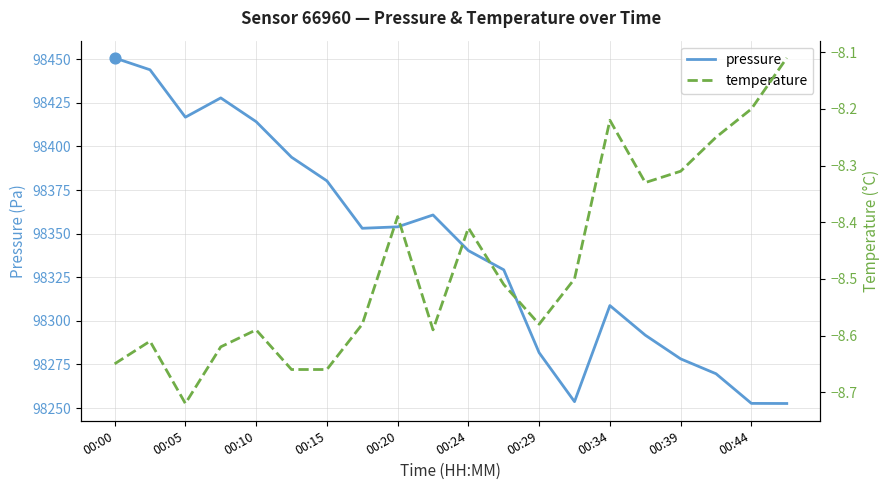

What are all the series names shown in the legend?

pressure, temperature